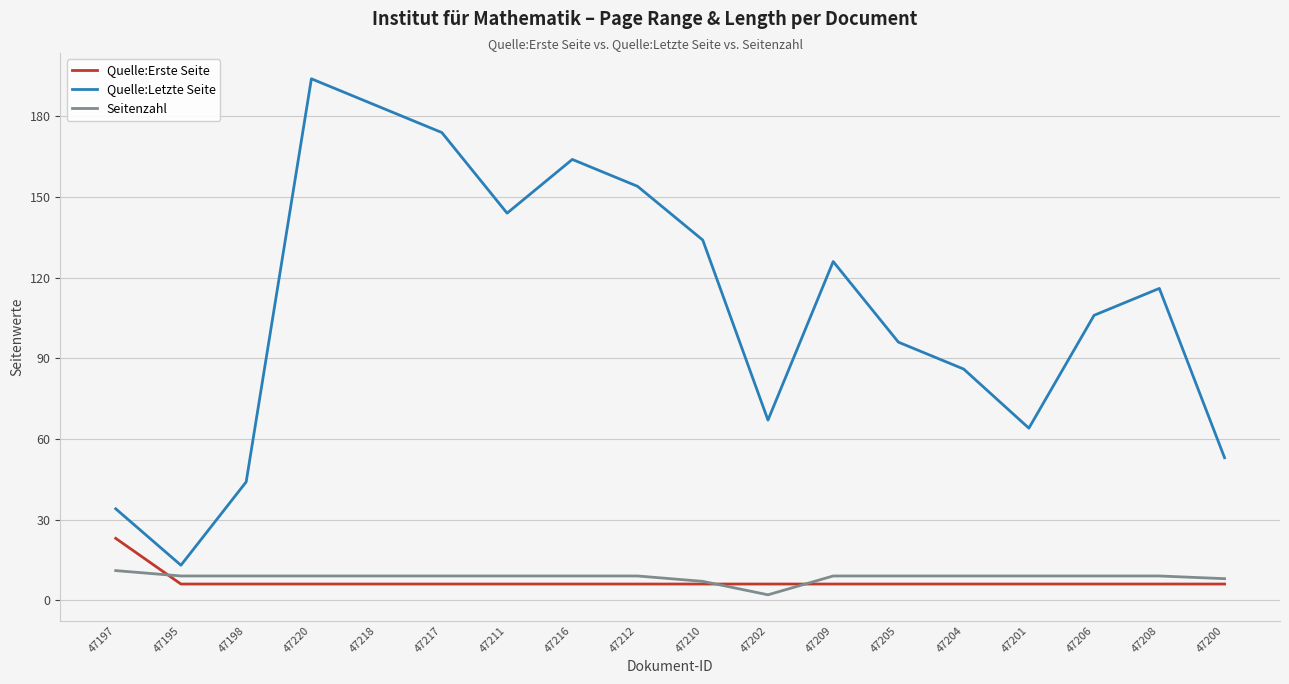

What position from the right is 47197?

18